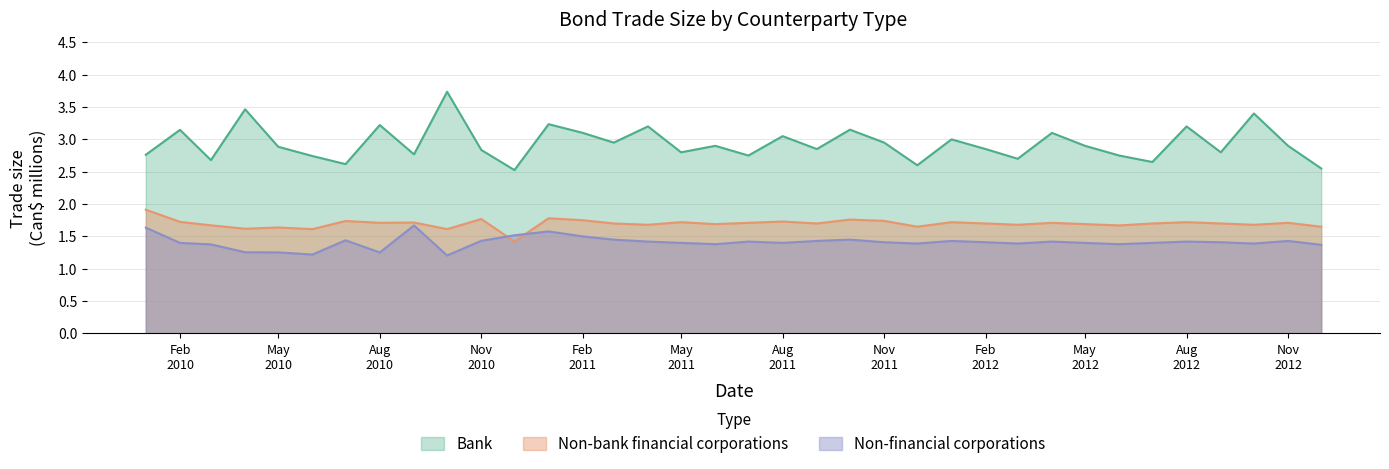

Which series changed the most between 2010-04-01 and 2012-12-01?

Bank